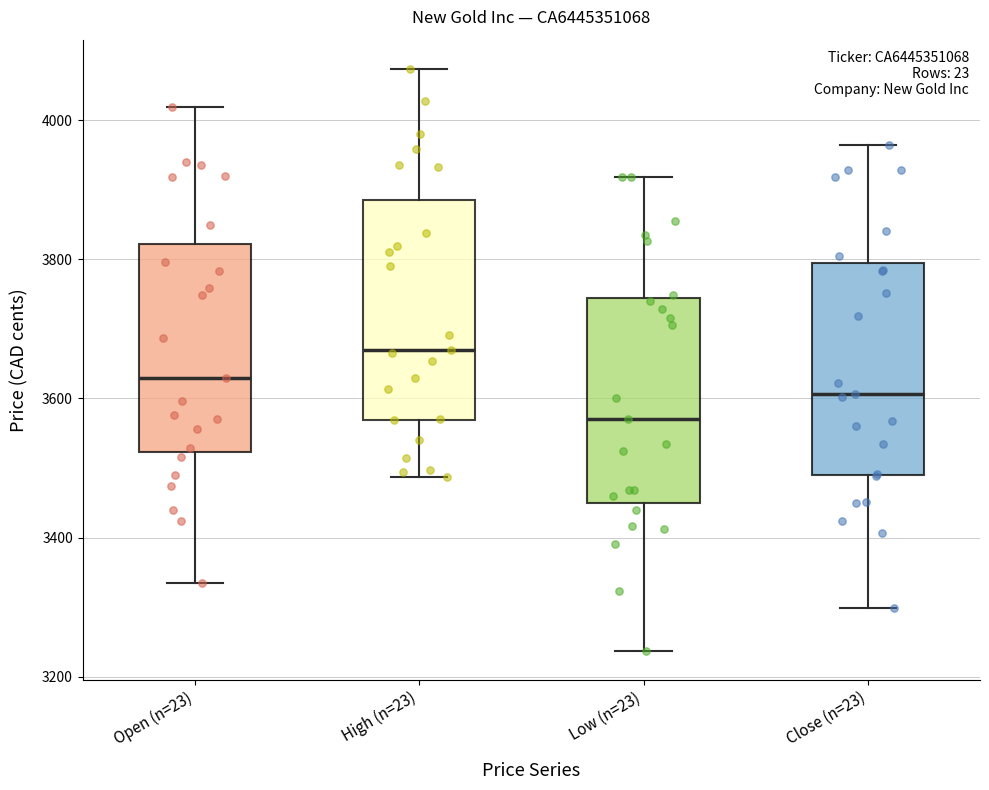

Which box's median line is the lowest?

Low (n=23)